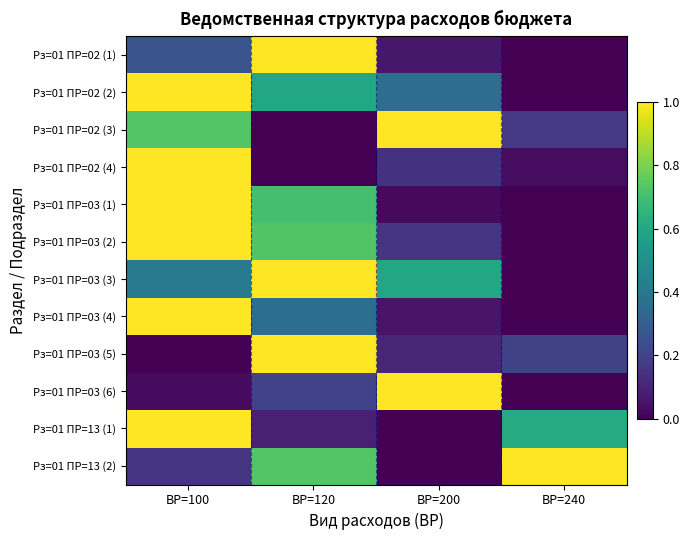

What is the maximum value shown in the chart?

1.0